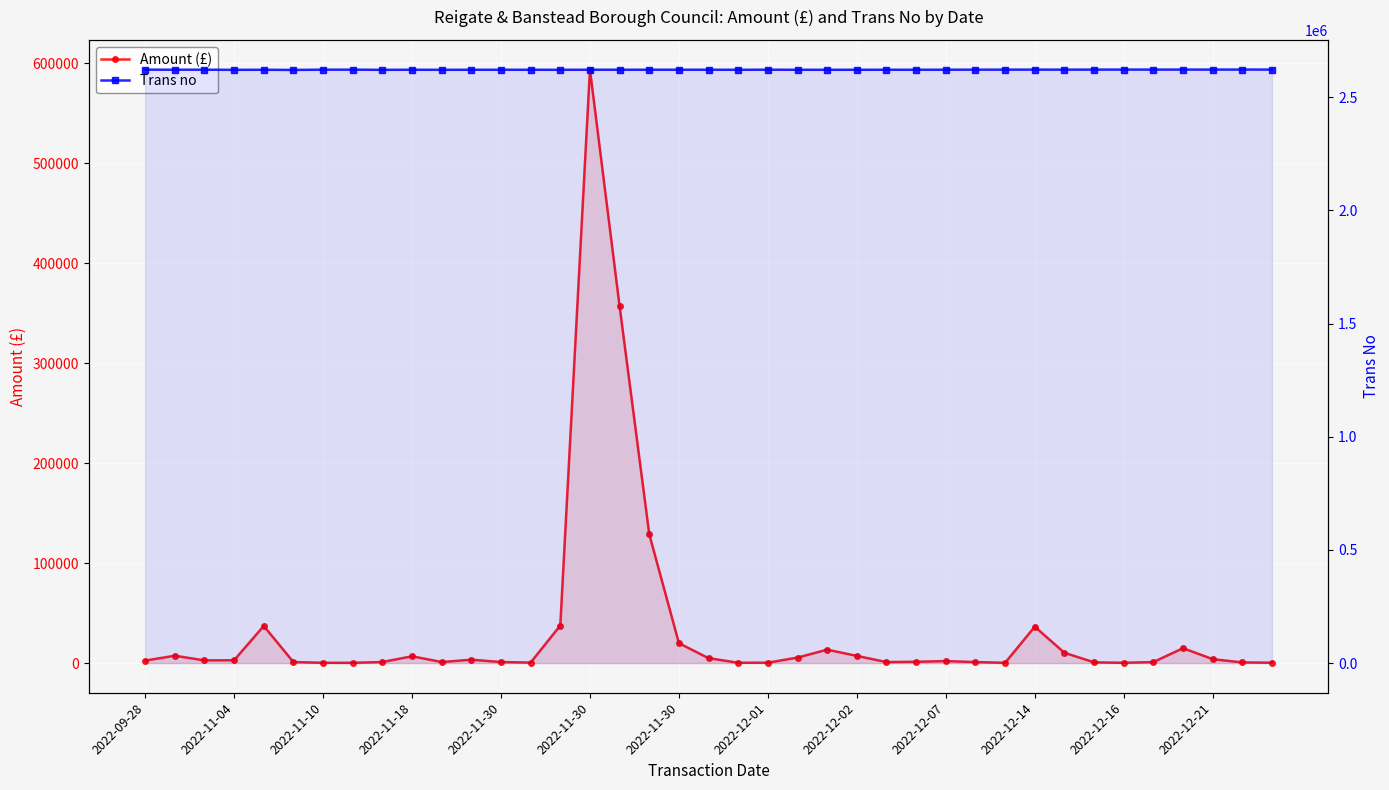

The value of Amount (£) at 2022-12-14 is 36388.6. True or false?

True